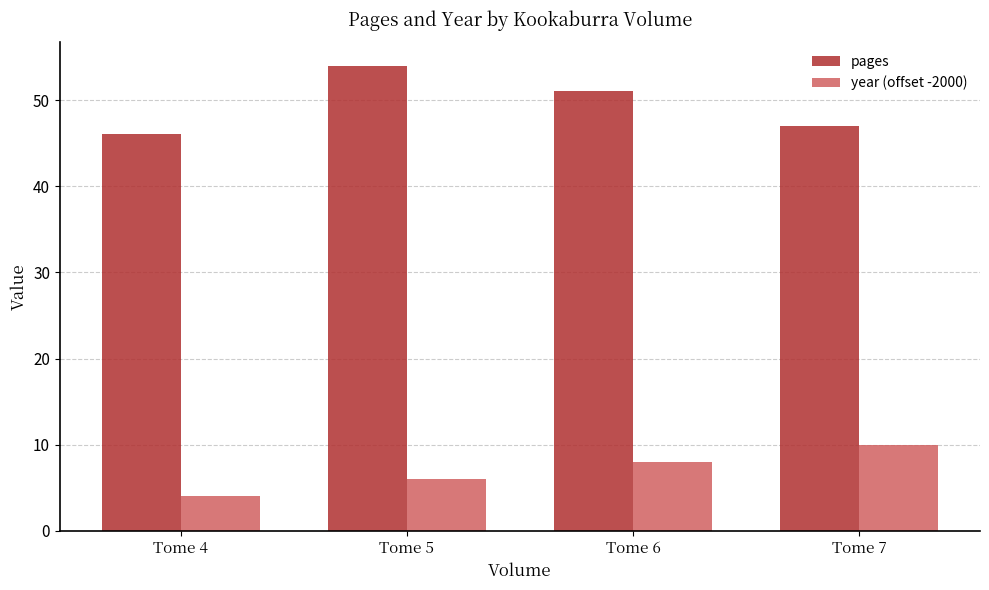

List the series in order of their peak value, highest first.

pages, year (offset -2000)